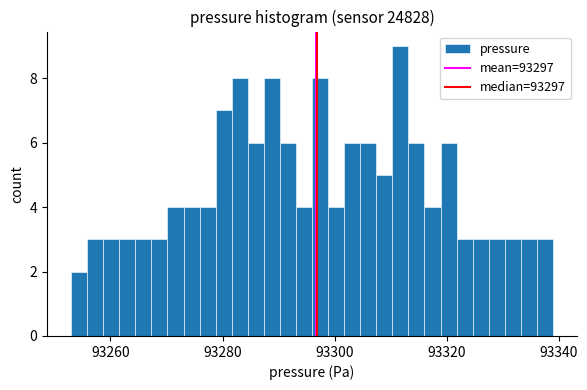

Read against the x-axis, roughly where is the centre of the tallest bar?

93312